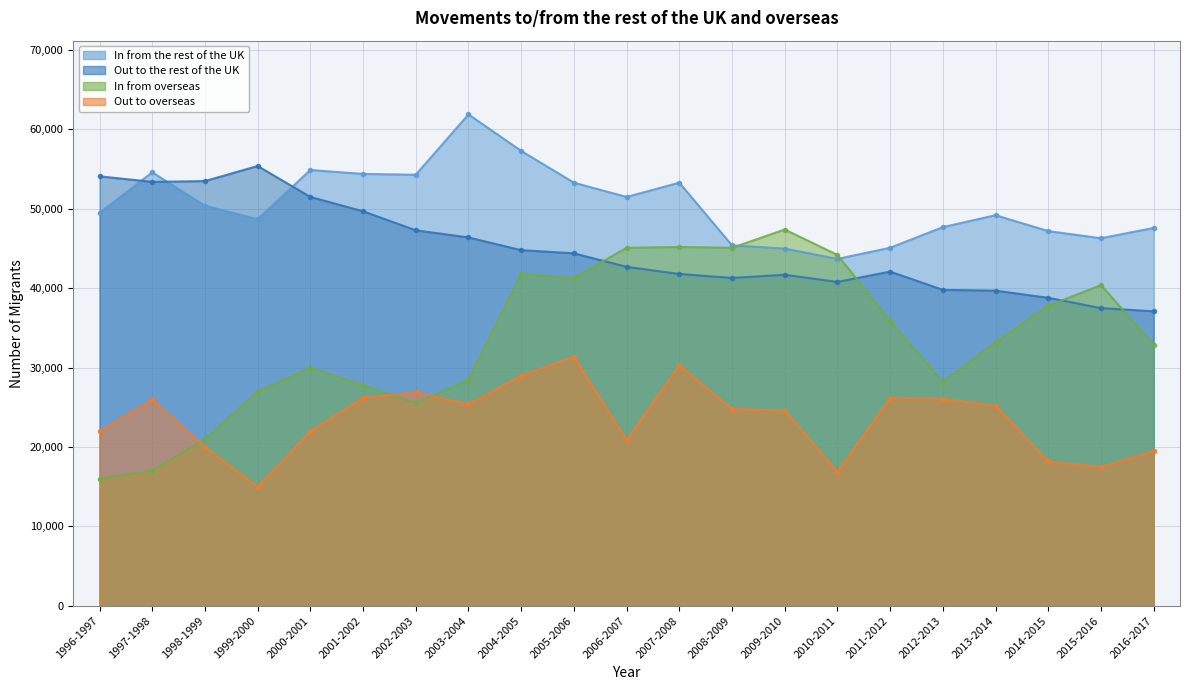

At which category does the chart reach its peak across all series?

2003-2004